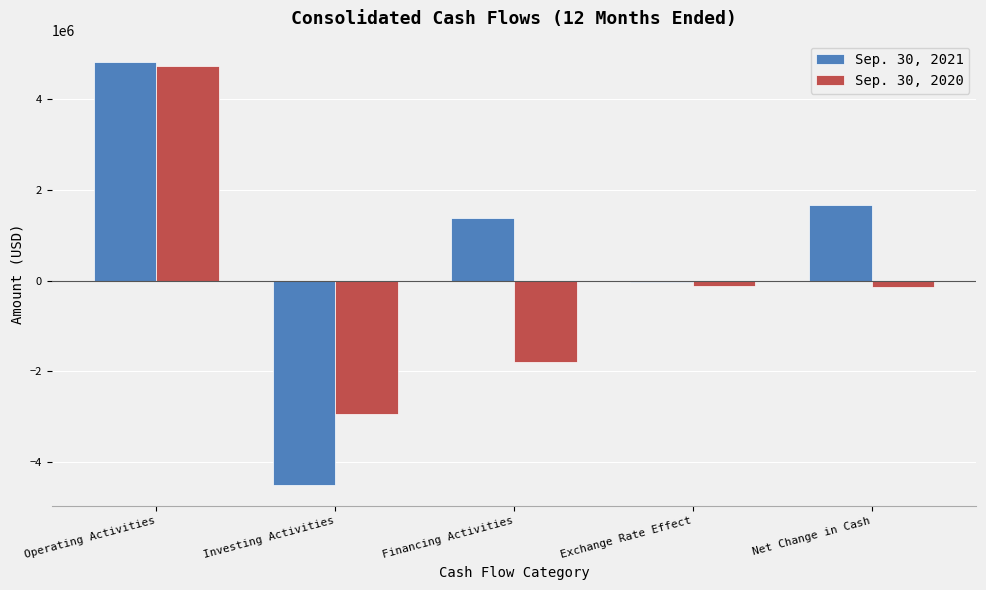

At which category is the sum across all series the highest?

Operating Activities